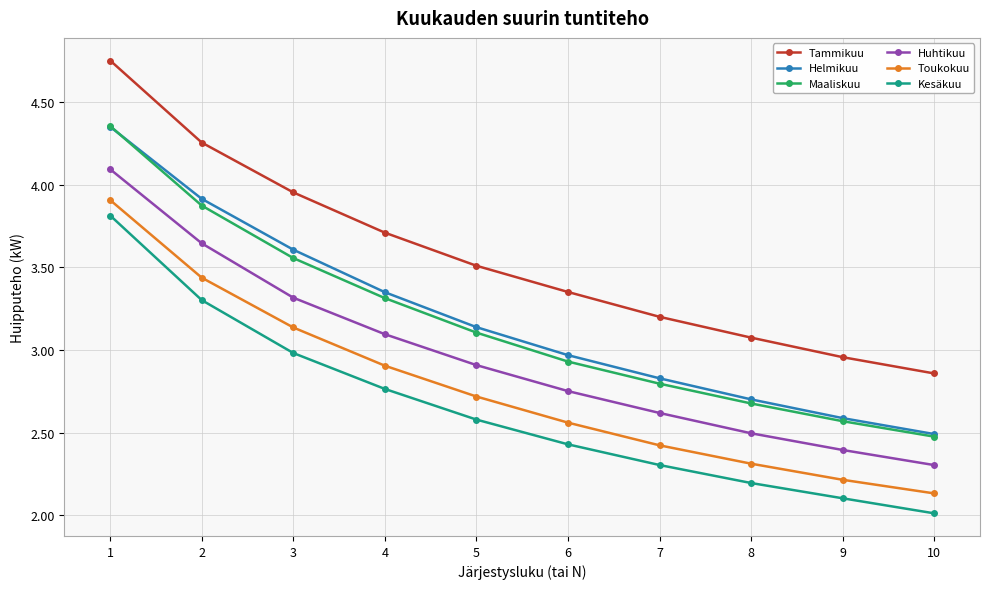

Between 3 and 10, which series saw the biggest shift?

Helmikuu